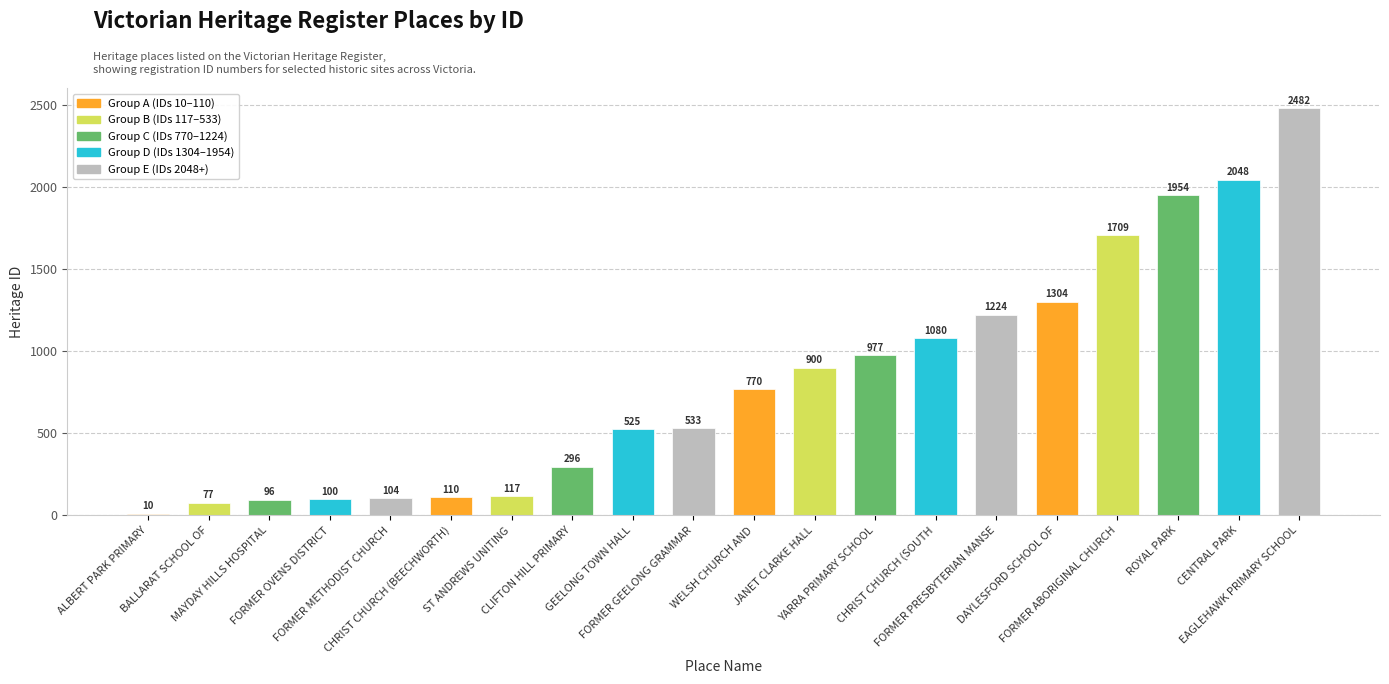

Approximately how many times larger is the value at ST ANDREWS UNITING compared to GEELONG TOWN HALL?

0.2